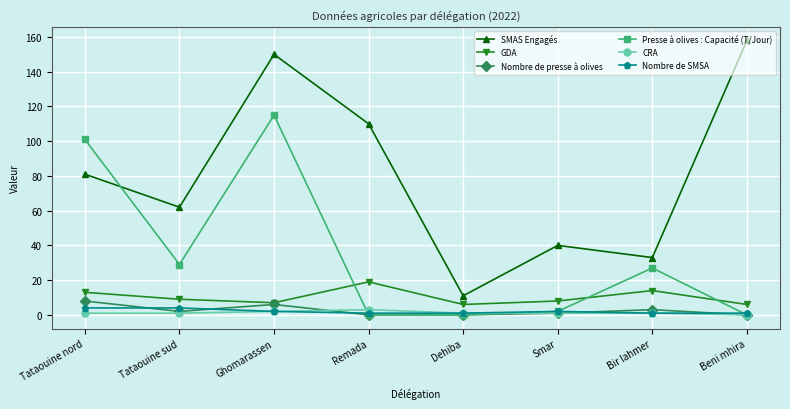

Reading left to right, extract all data points from this chart.

SMAS Engagés: Tataouine nord=81	Tataouine sud=62	Ghomarassen=150	Remada=110	Dehiba=11	Smar=40	Bir lahmer=33	Beni mhira=158
GDA: Tataouine nord=13	Tataouine sud=9	Ghomarassen=7	Remada=19	Dehiba=6	Smar=8	Bir lahmer=14	Beni mhira=6
Nombre de presse à olives: Tataouine nord=8	Tataouine sud=2	Ghomarassen=6	Remada=0	Dehiba=0	Smar=1	Bir lahmer=3	Beni mhira=0
Presse à olives : Capacité (T/Jour): Tataouine nord=101	Tataouine sud=29	Ghomarassen=115	Remada=0	Dehiba=0	Smar=2	Bir lahmer=27	Beni mhira=0
CRA: Tataouine nord=1	Tataouine sud=1	Ghomarassen=2	Remada=3	Dehiba=1	Smar=1	Bir lahmer=1	Beni mhira=0
Nombre de SMSA: Tataouine nord=4	Tataouine sud=4	Ghomarassen=2	Remada=1	Dehiba=1	Smar=2	Bir lahmer=1	Beni mhira=1